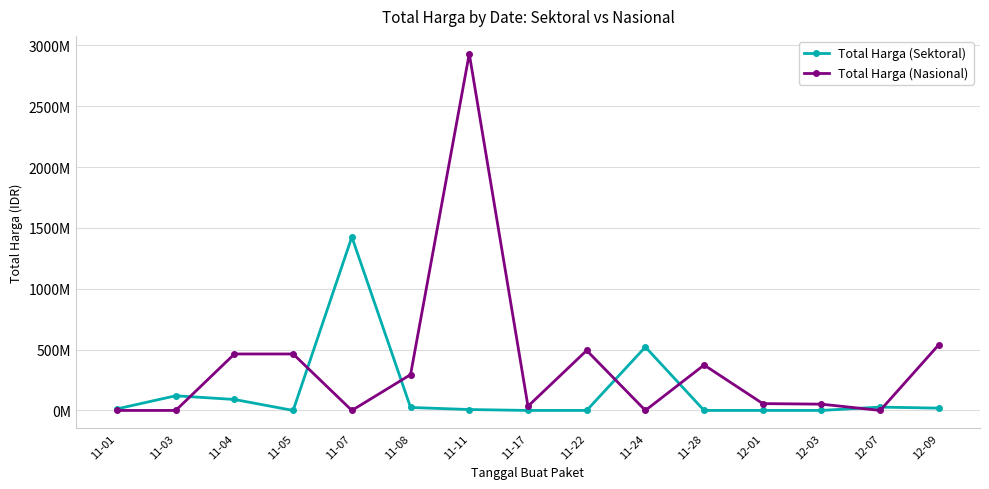

What is the difference between the maximum and minimum values in the Total Harga (Sektoral) series?

1425867900